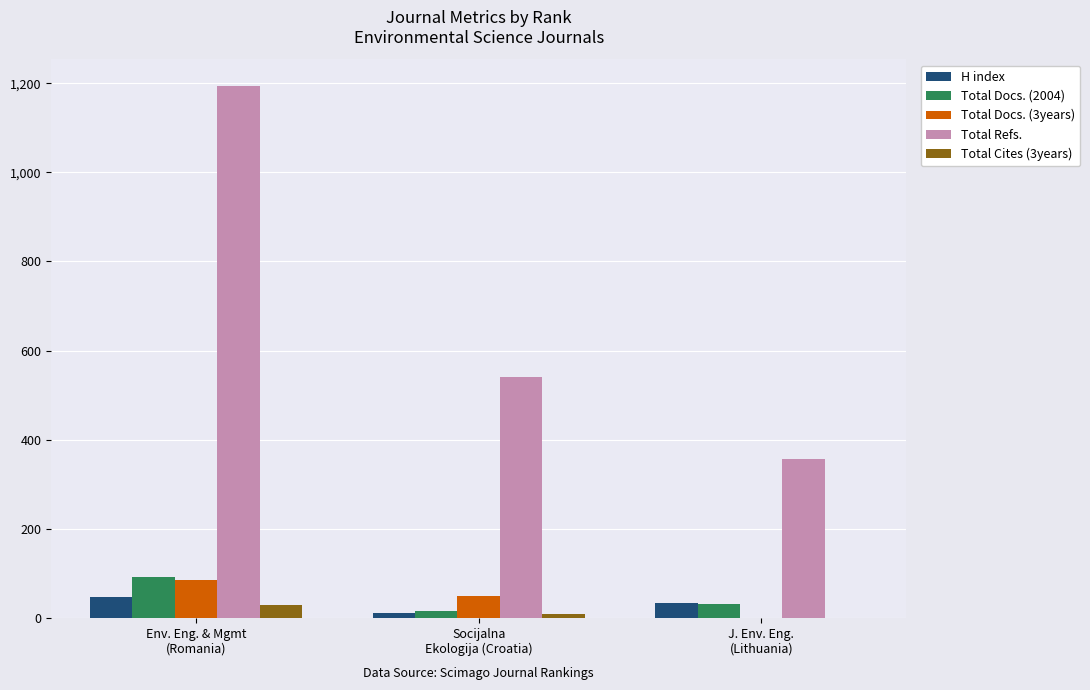

Where does the Total Docs. (2004) series first go above 32?

Env. Eng. & Mgmt
(Romania)